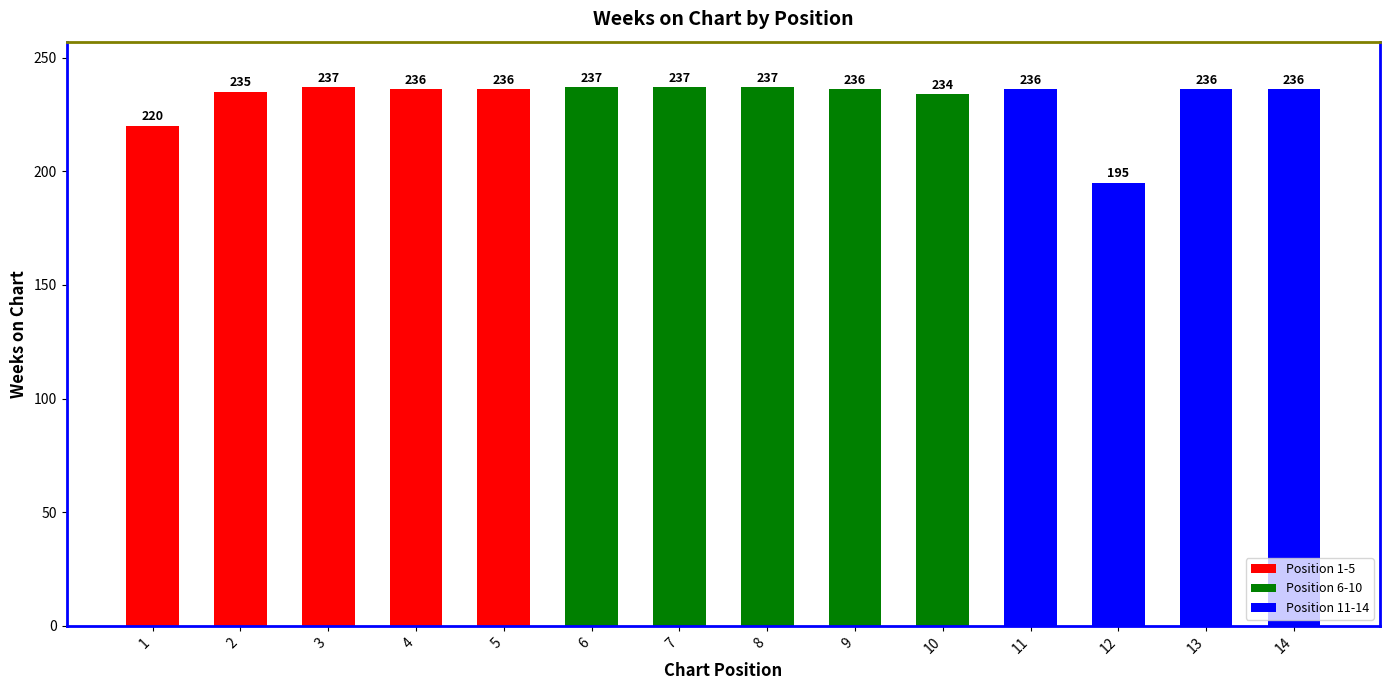

What is the minimum value shown in the chart?

195